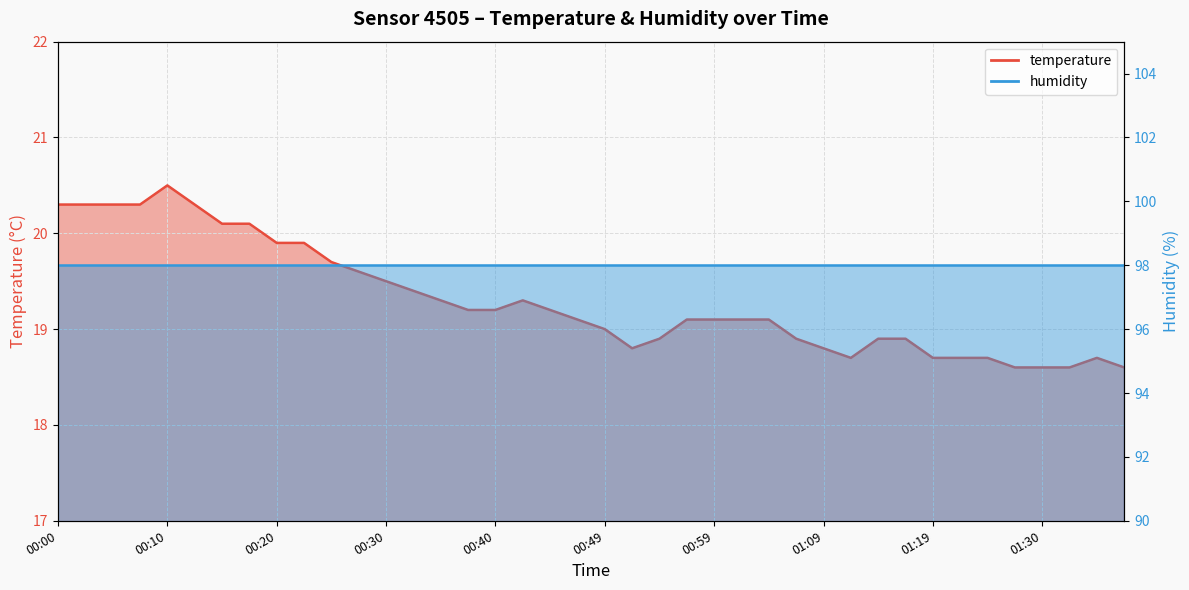

The value at 00:49 is 19.0. True or false?

True